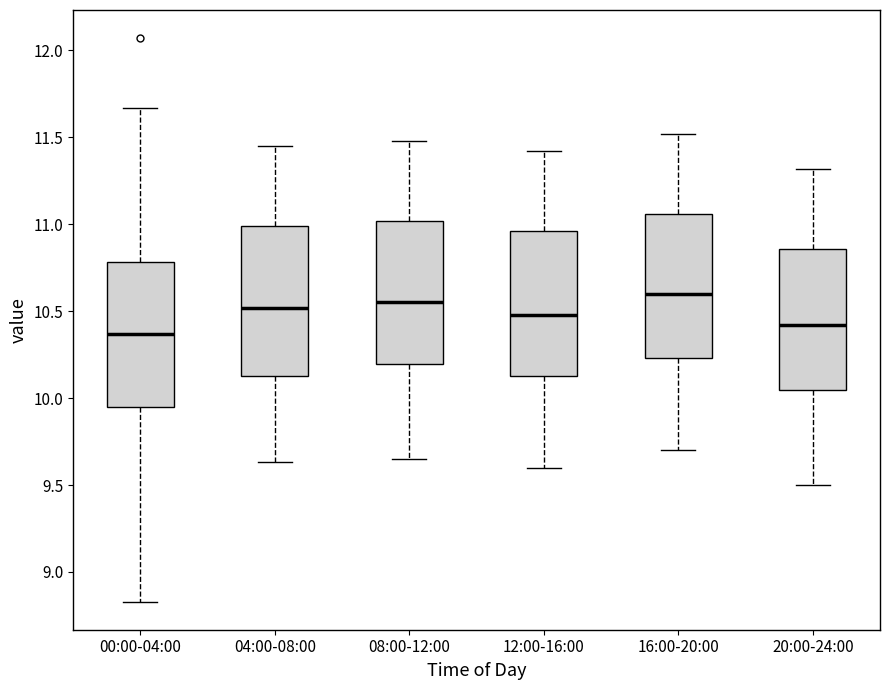

Where is the upper edge of the box for 00:00-04:00 on the y-axis? The values are not printed on the chart, so give them approximately, as read against the axis.

10.80